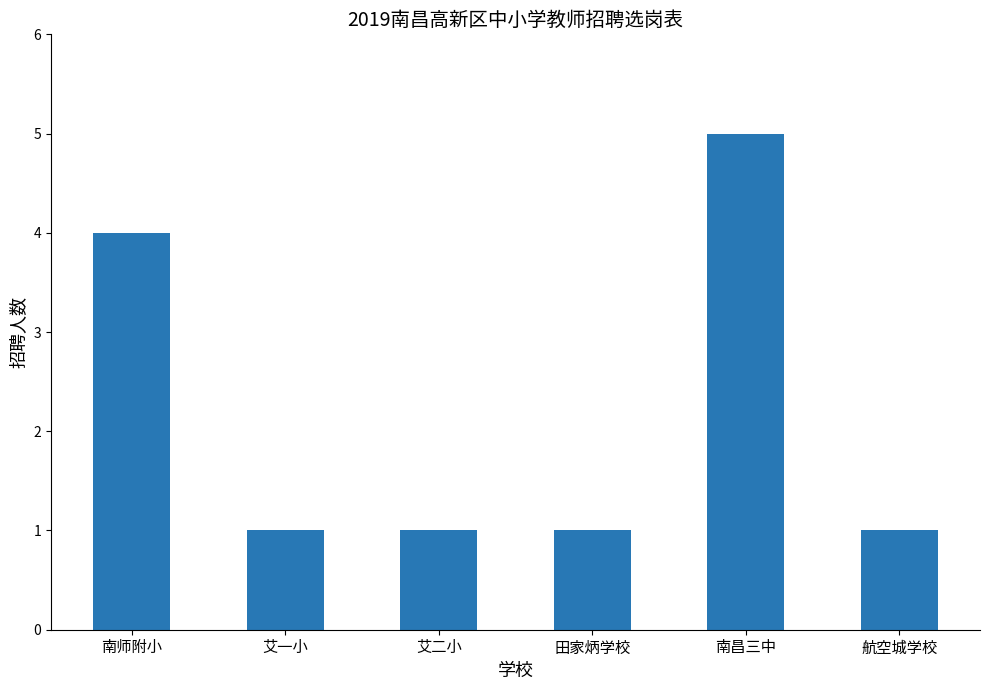

What is the average value?

2